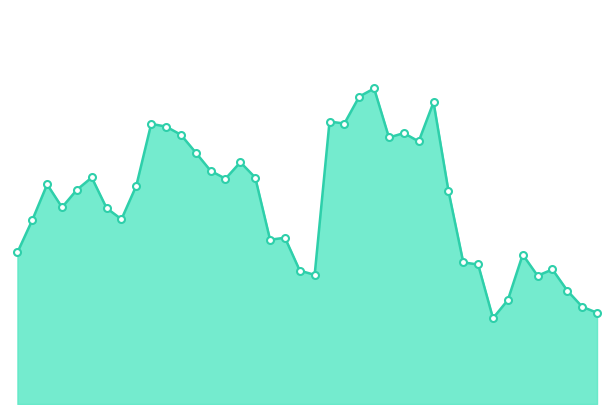

Is this an area chart (filled region under the line)?

Yes